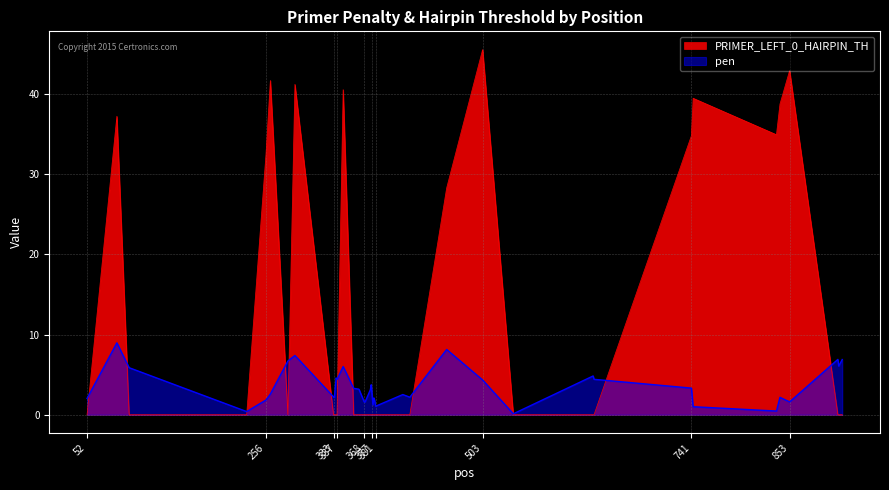

Which series has the largest total across all categories?

PRIMER_LEFT_0_HAIRPIN_TH